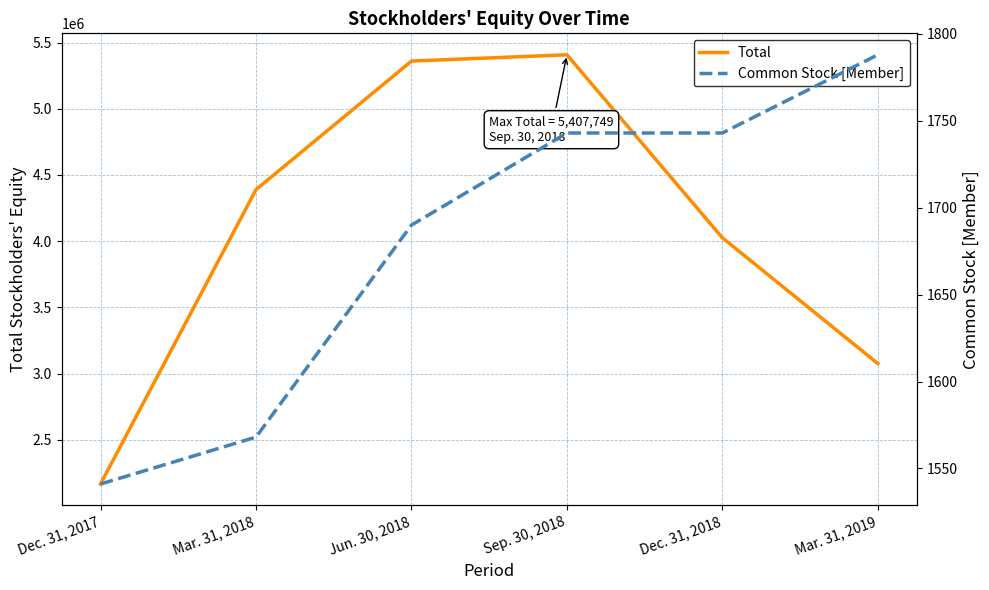

List the series in order of their overall mean, lowest first.

Common Stock [Member], Total